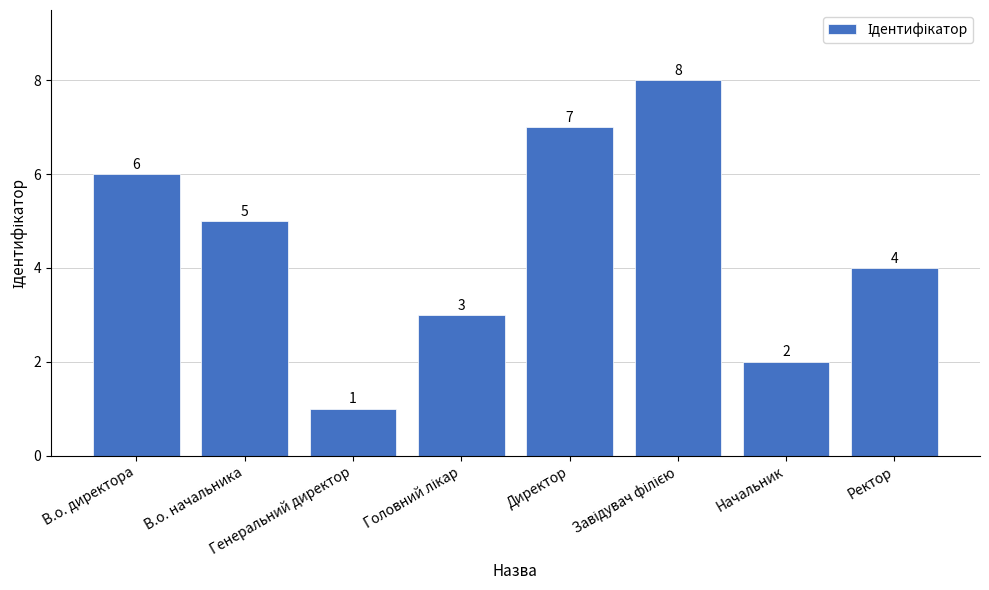

How many bars are there in total?

8